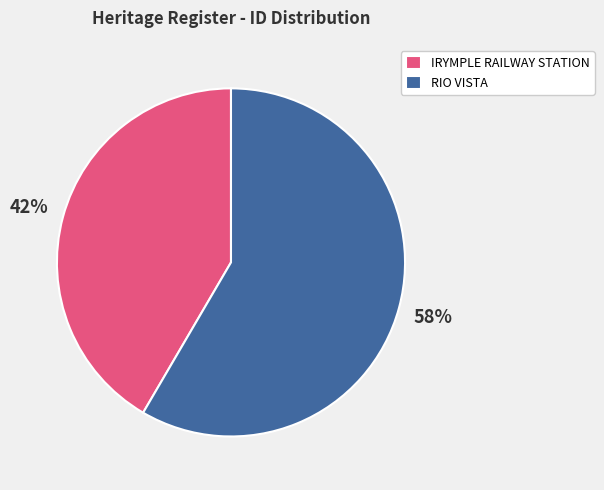

How many segments does this pie chart have?

2